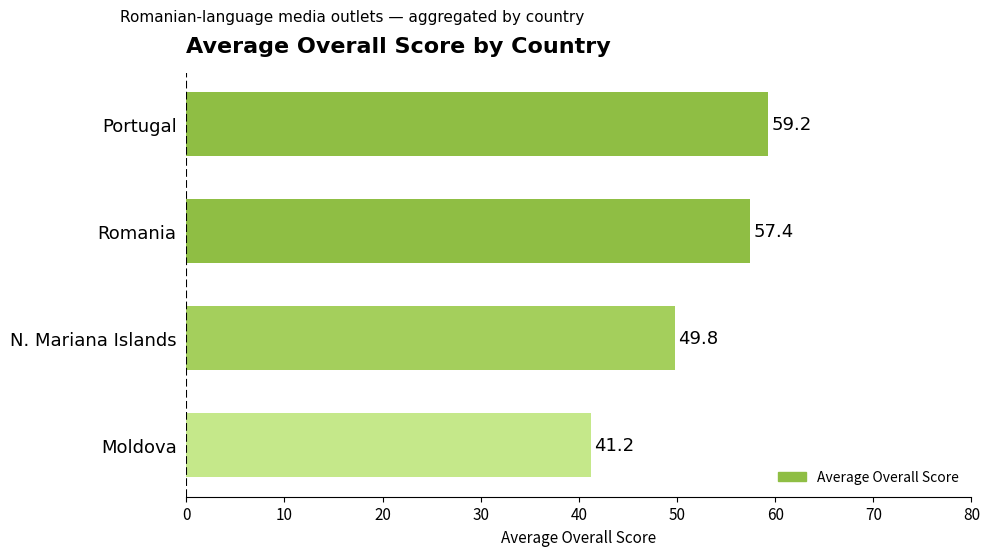

What is the minimum value shown in the chart?

41.2